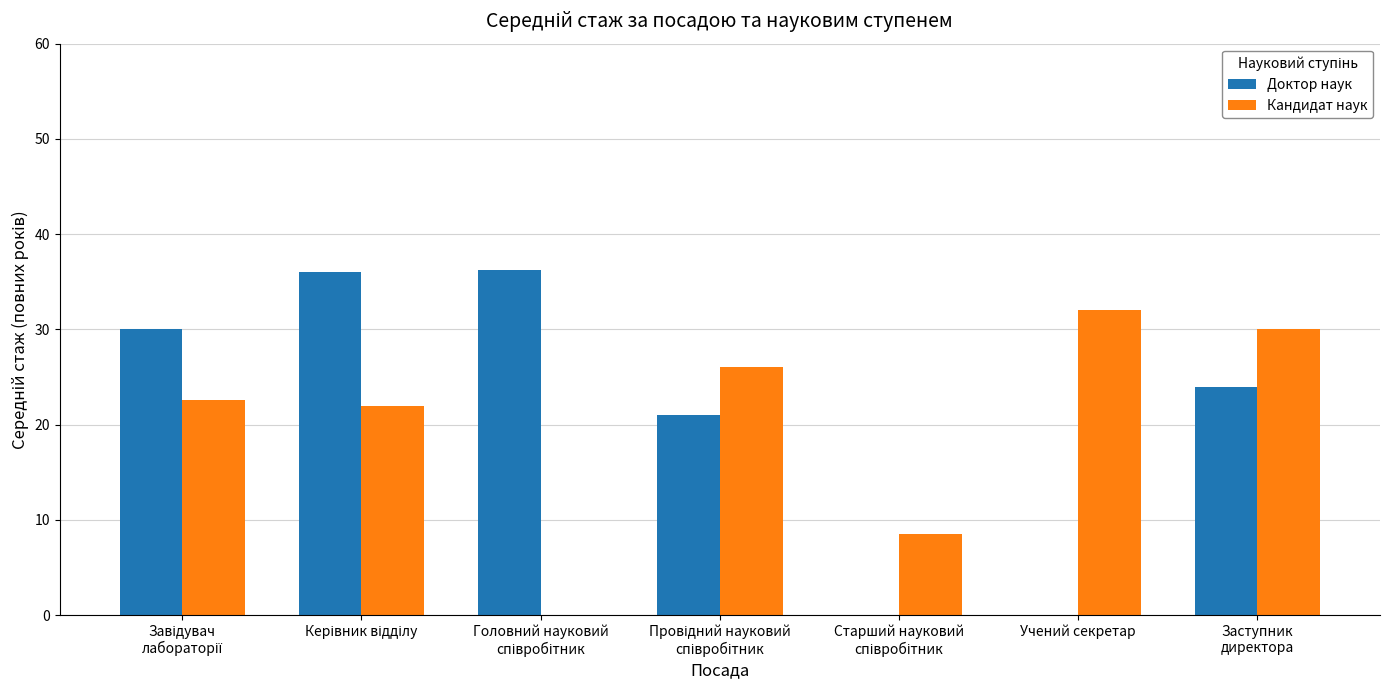

Is it true that Доктор наук equals 20.6 at Учений секретар?

False